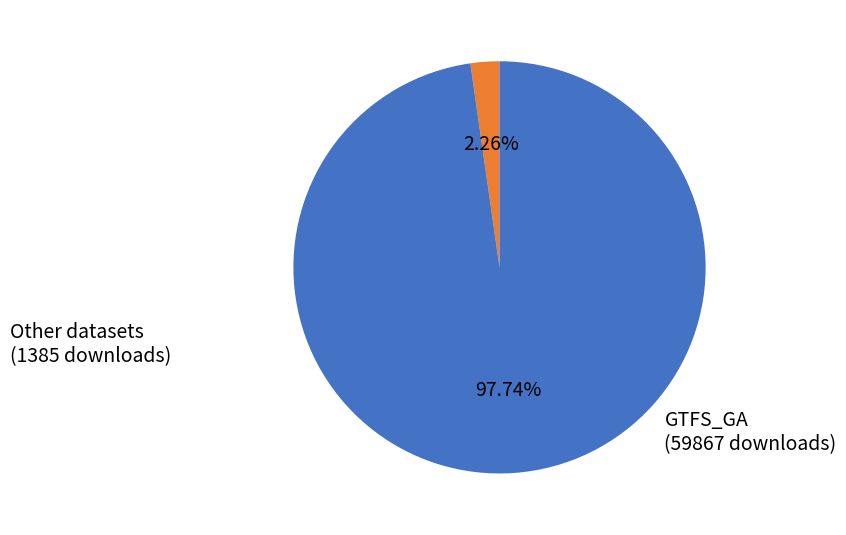

Does any single category account for the majority?

Yes